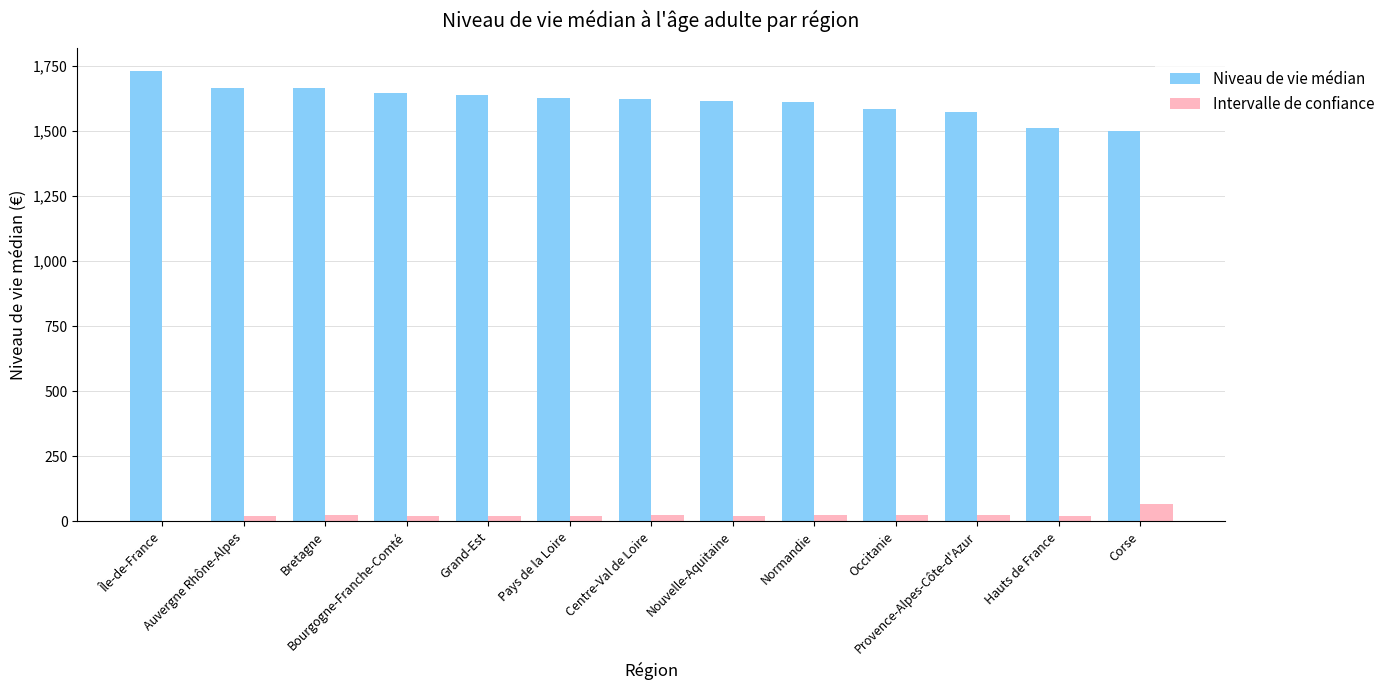

Which series has the largest total across all categories?

Niveau de vie médian